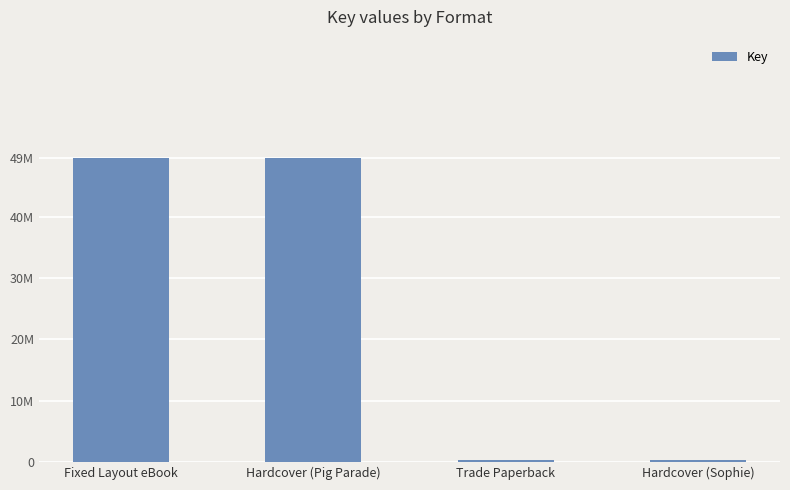

Reading left to right, list all the values displayed in this chart.

Fixed Layout eBook=49649706	Hardcover (Pig Parade)=49649706	Trade Paperback=335591	Hardcover (Sophie)=335591